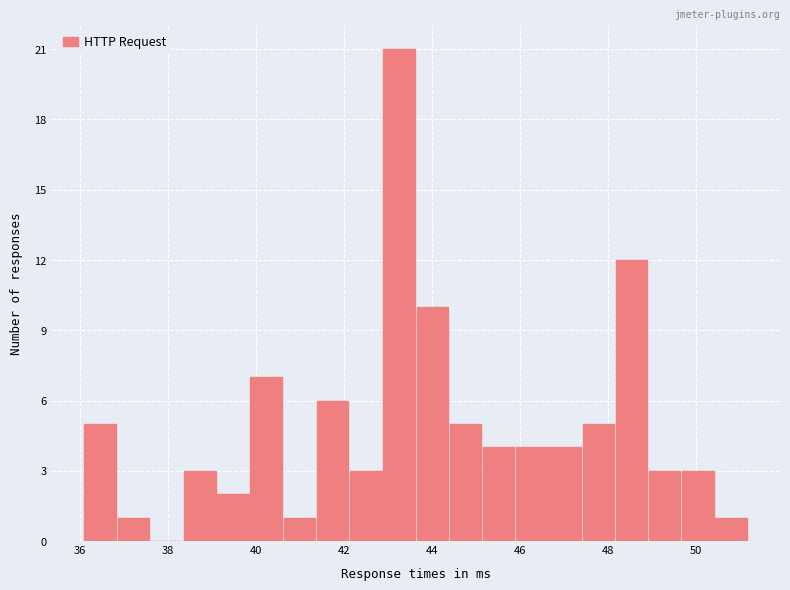

Read against the x-axis, roughly where is the centre of the tallest bar?

43.2